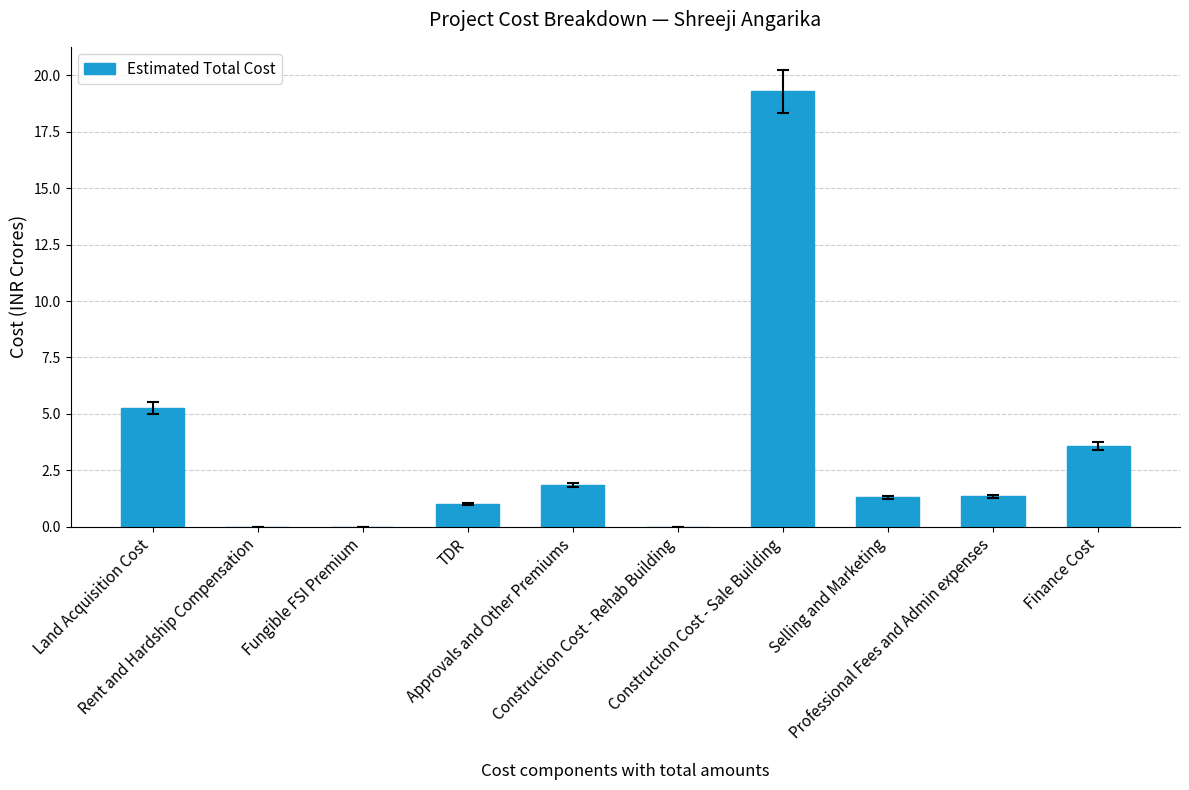

What is the maximum value shown in the chart?

19.3